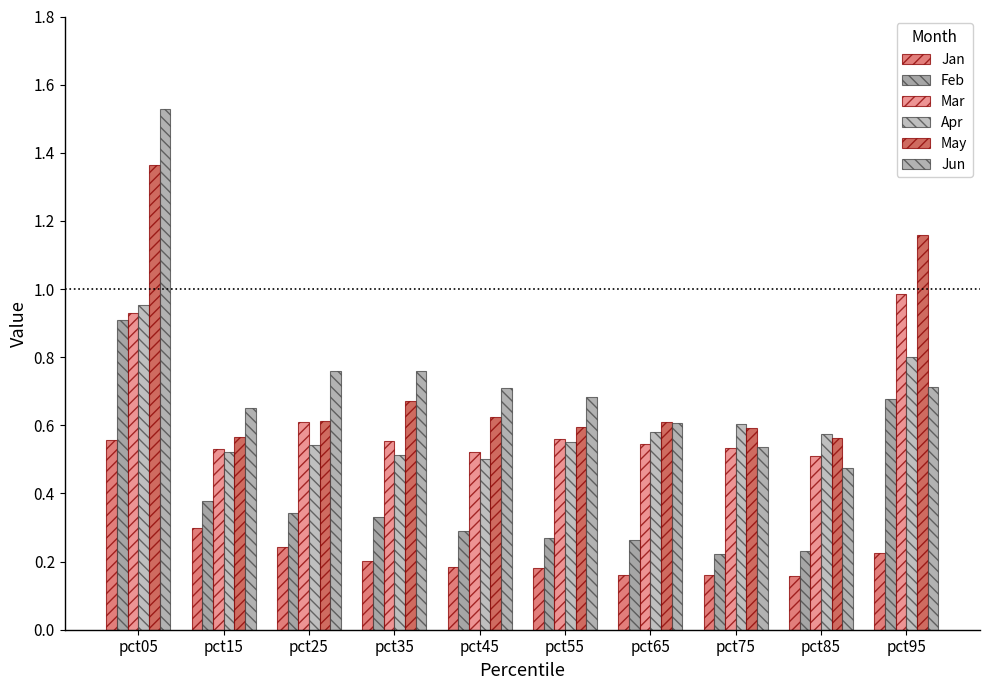

At how many categories does at least one series exceed 0?

10